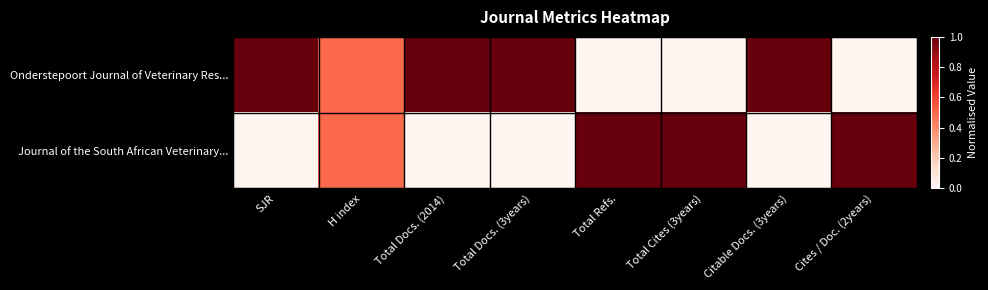

List the series in order of their peak value, highest first.

Onderstepoort Journal of Veterinary Res..., Journal of the South African Veterinary...